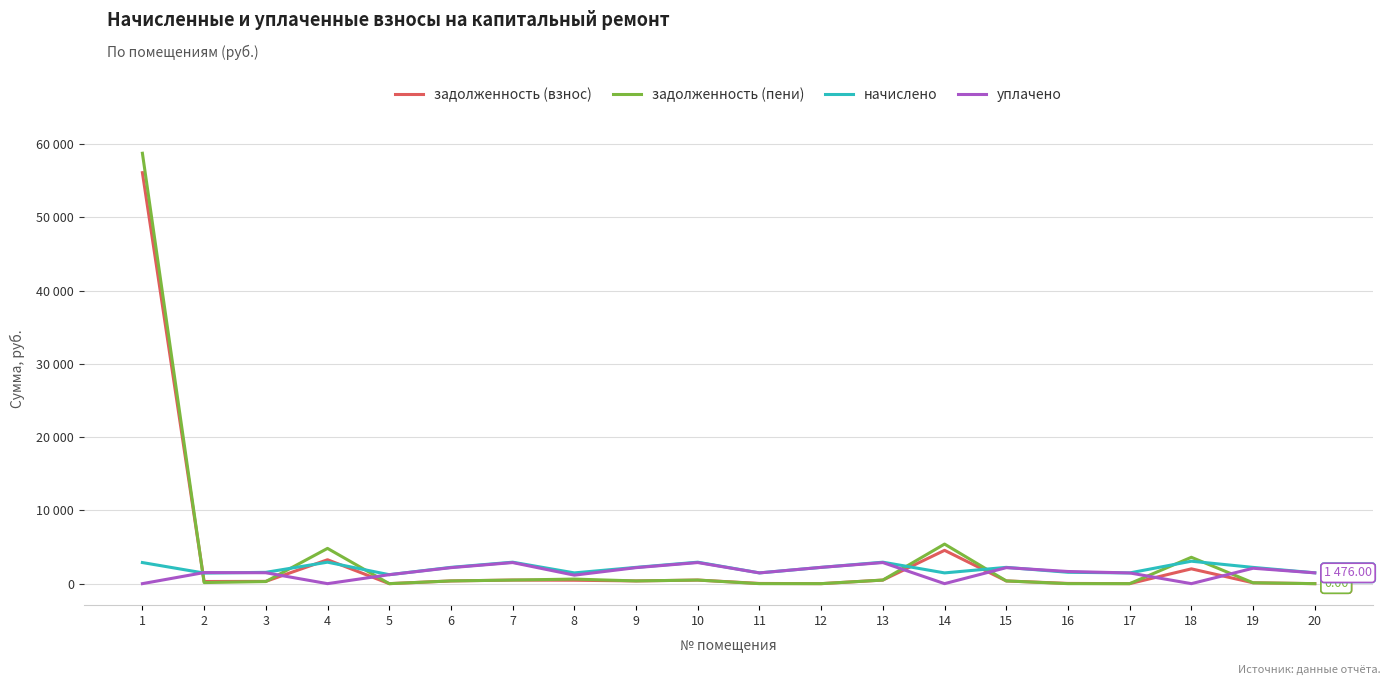

What are all the series names shown in the legend?

задолженность (взнос), задолженность (пени), начислено, уплачено